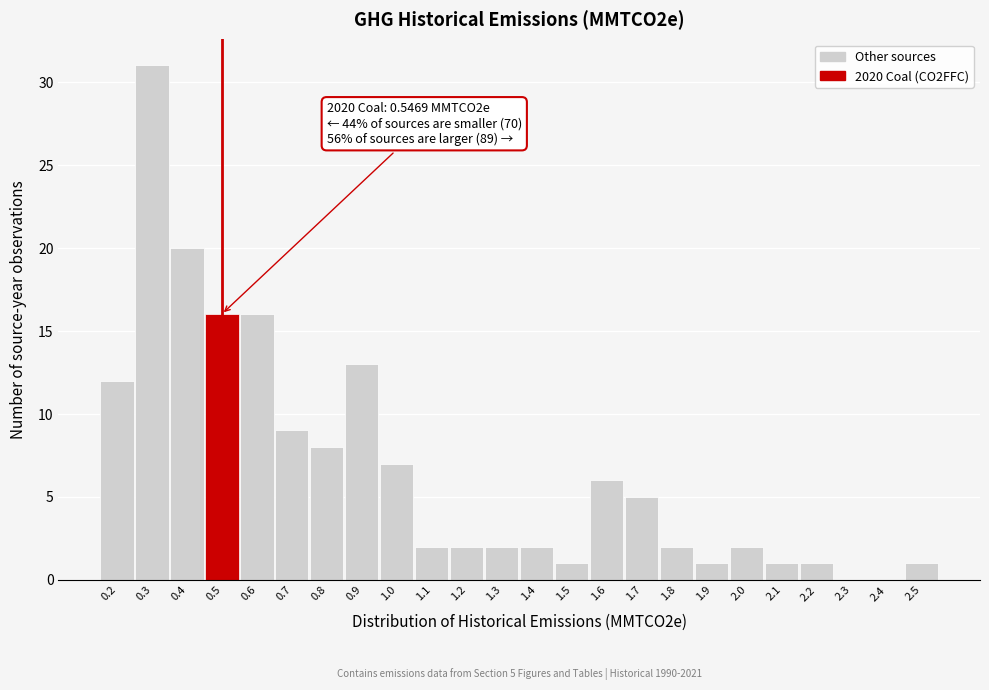

Reading left to right, transcribe all the data shown in this chart.

0.2=12	0.3=31	0.4=20	0.5=16	0.6=16	0.7=9	0.8=8	0.9=13	1.0=7	1.1=2	1.2=2	1.3=2	1.4=2	1.5=1	1.6=6	1.7=5	1.8=2	1.9=1	2.0=2	2.1=1	2.2=1	2.3=0	2.4=0	2.5=1